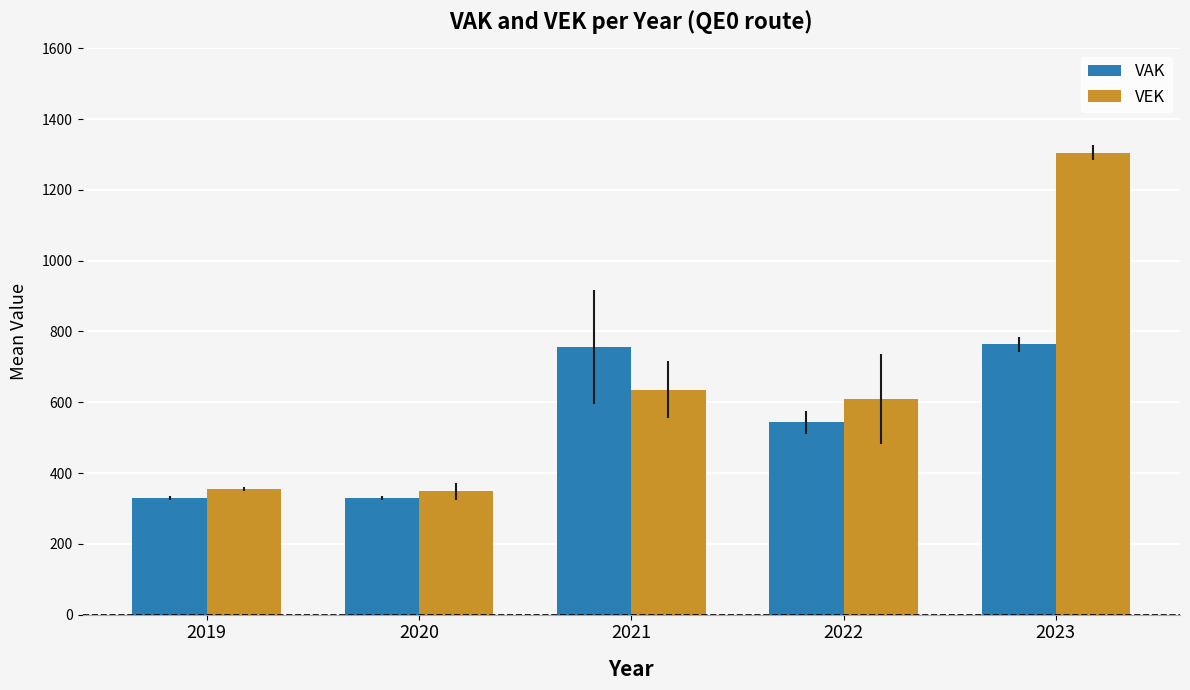

True or false: VEK has a value of 355.5 at 2019.

True